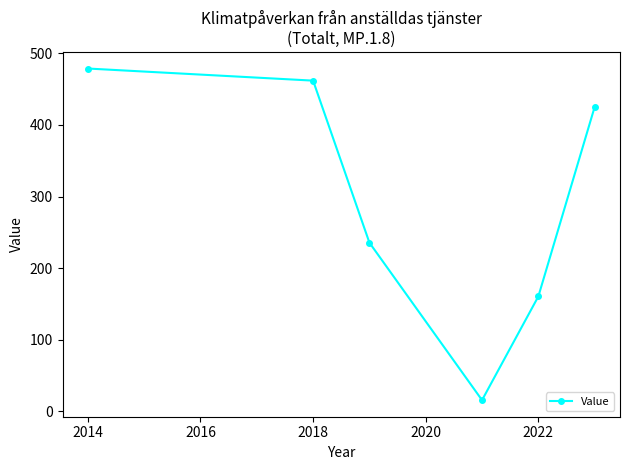

What is the average value?

296.3